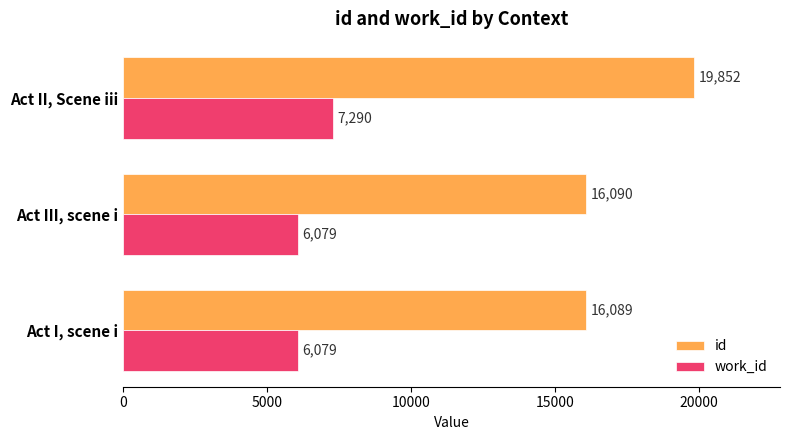

What is the minimum value for work_id?

6079